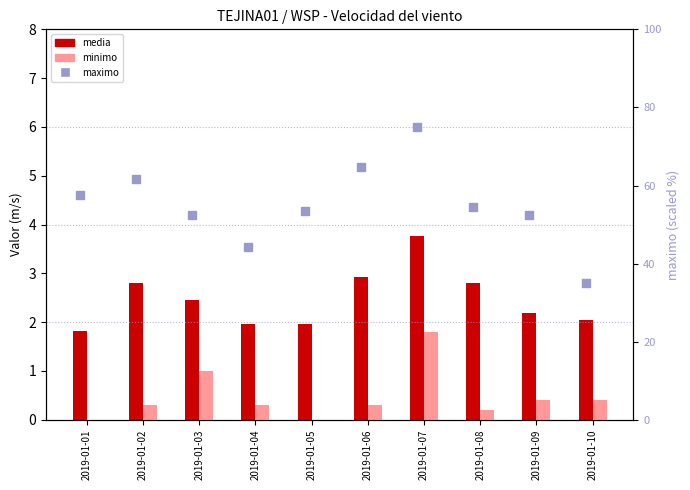

What are all the series names shown in the legend?

media, minimo, maximo